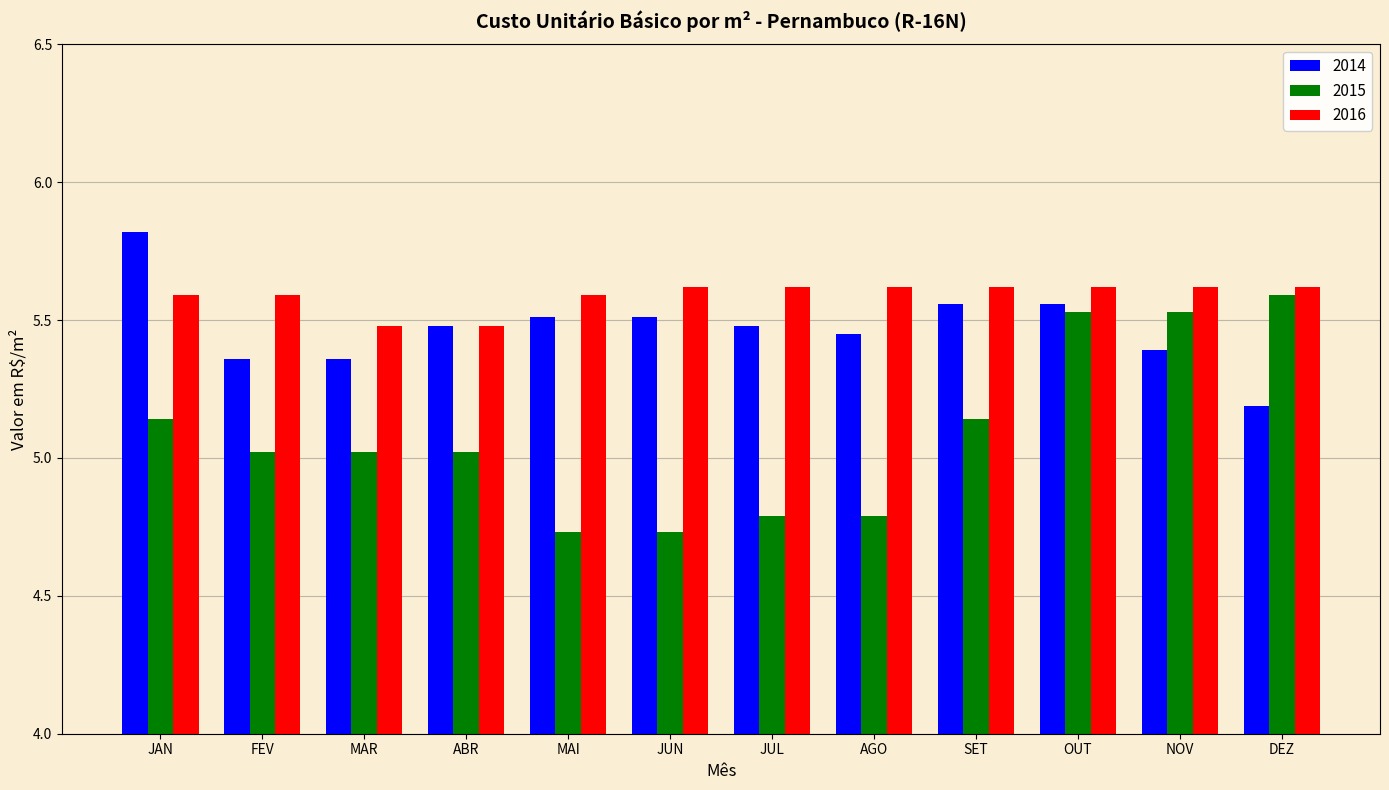

True or false: 2016 has a value of 5.6 at MAI.

True